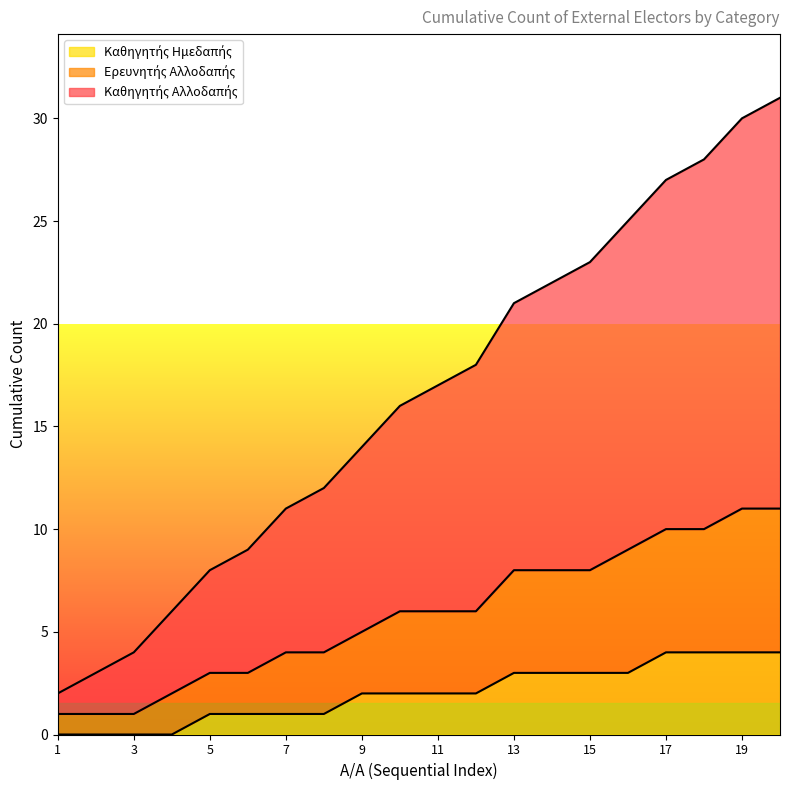

How many lines are shown in the chart?

3